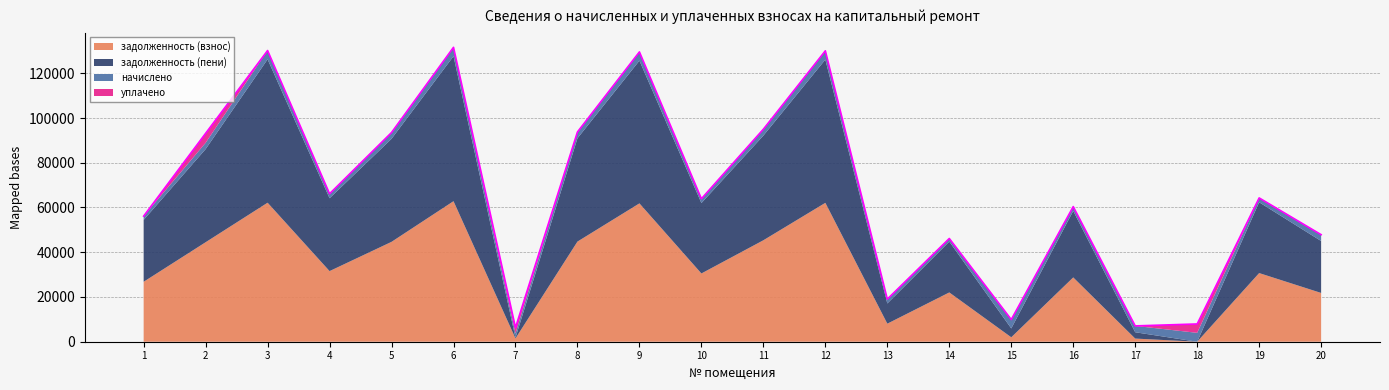

Which has a higher value, 1 or 20?

1